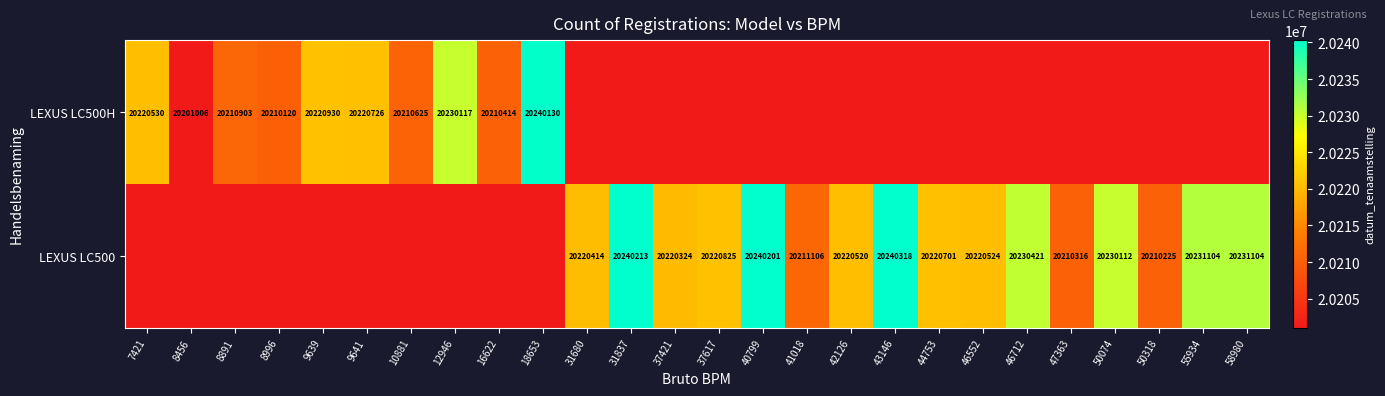

What is the maximum value shown in the chart?

20240318